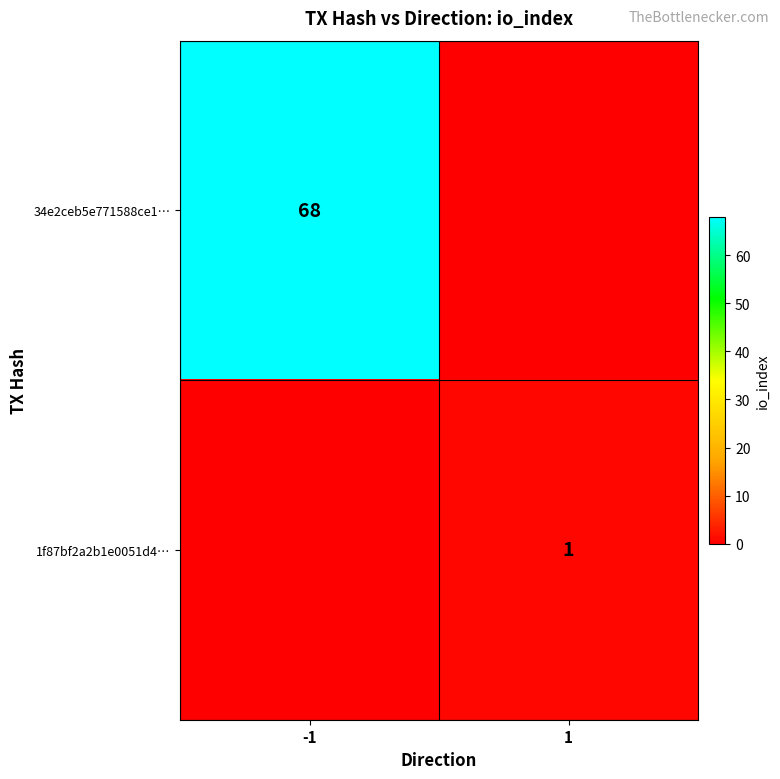

Count the number of data series in this chart.

2